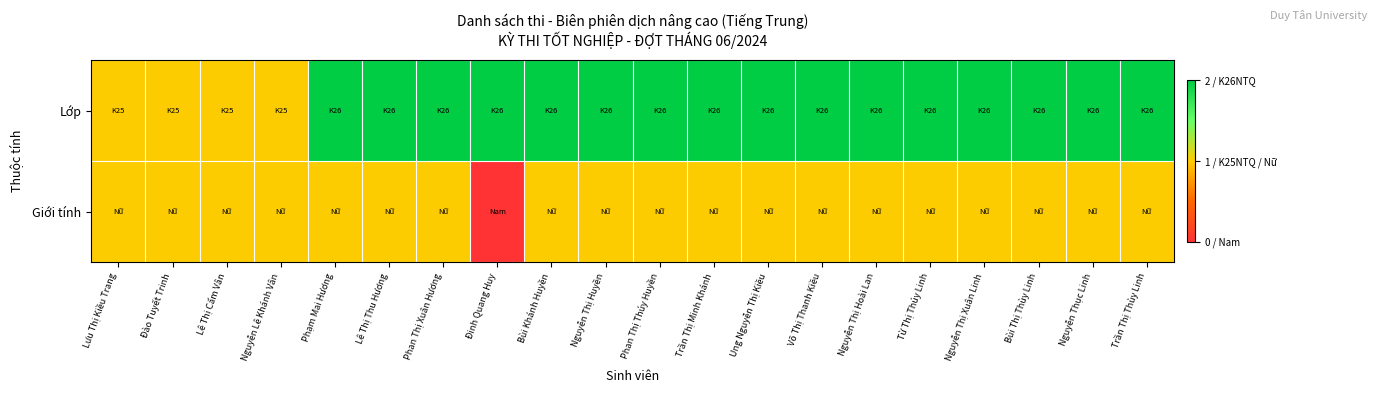

At which category is the sum across all series the highest?

Phạm Mai Hương